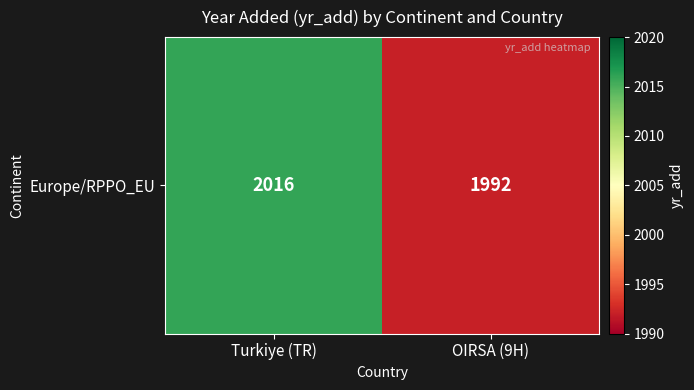

List the labels in order of value, largest first.

Turkiye (TR), OIRSA (9H)